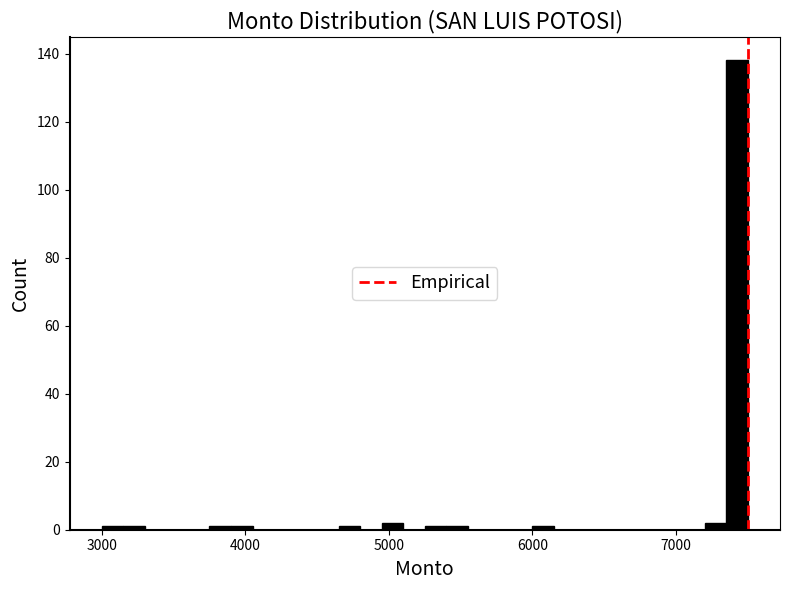

Read against the x-axis, roughly where is the centre of the tallest bar?

7400